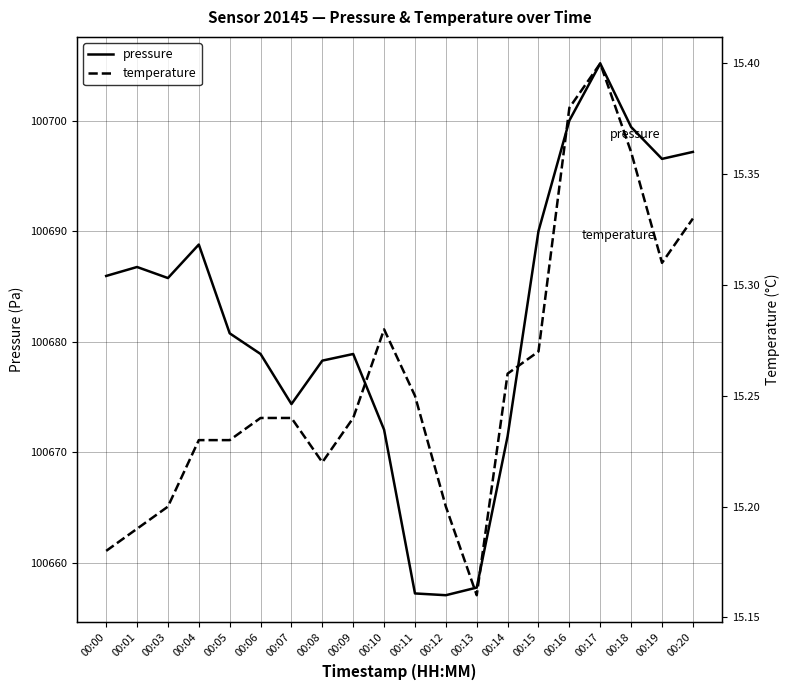

Rank the series by their average value, from highest to lowest.

pressure, temperature